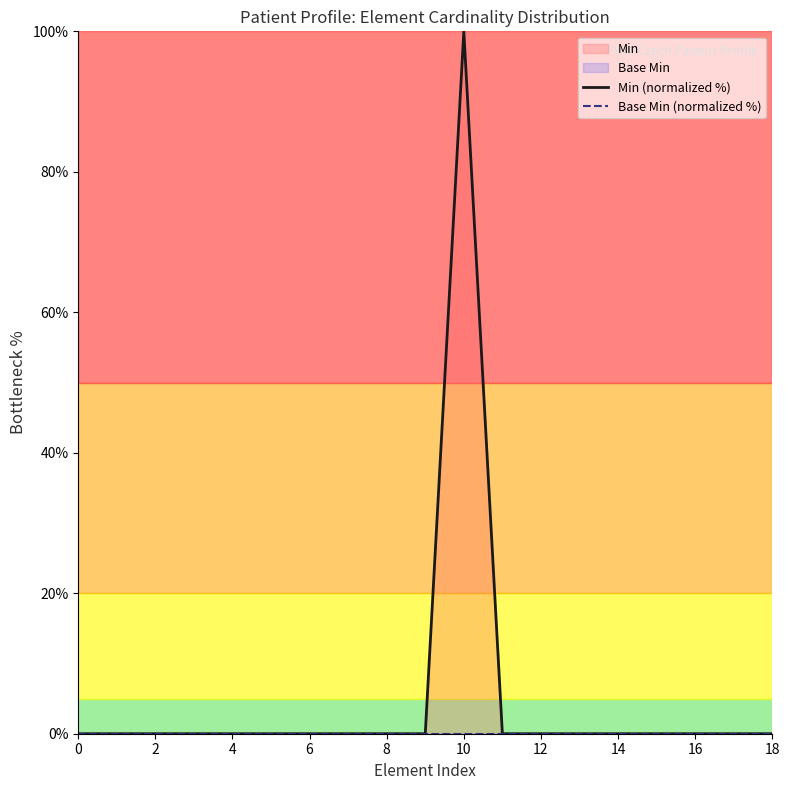

True or false: Min (normalized %) and Base Min (normalized %) intersect in this chart.

False